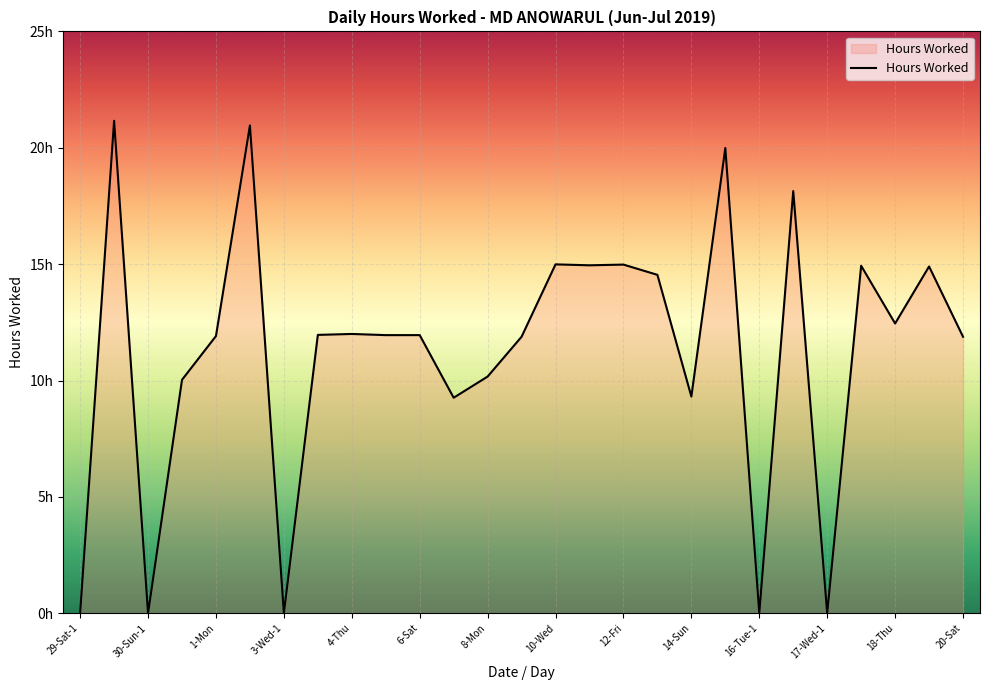

What is the maximum value shown in the chart?

21.2